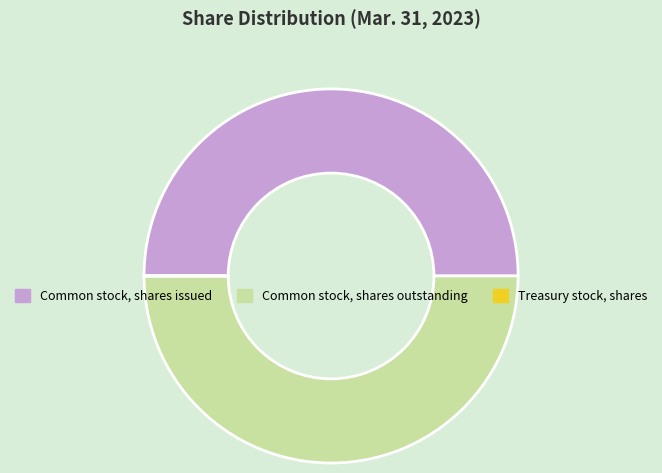

True or false: Common stock, shares outstanding accounts for 64% of the total.

False